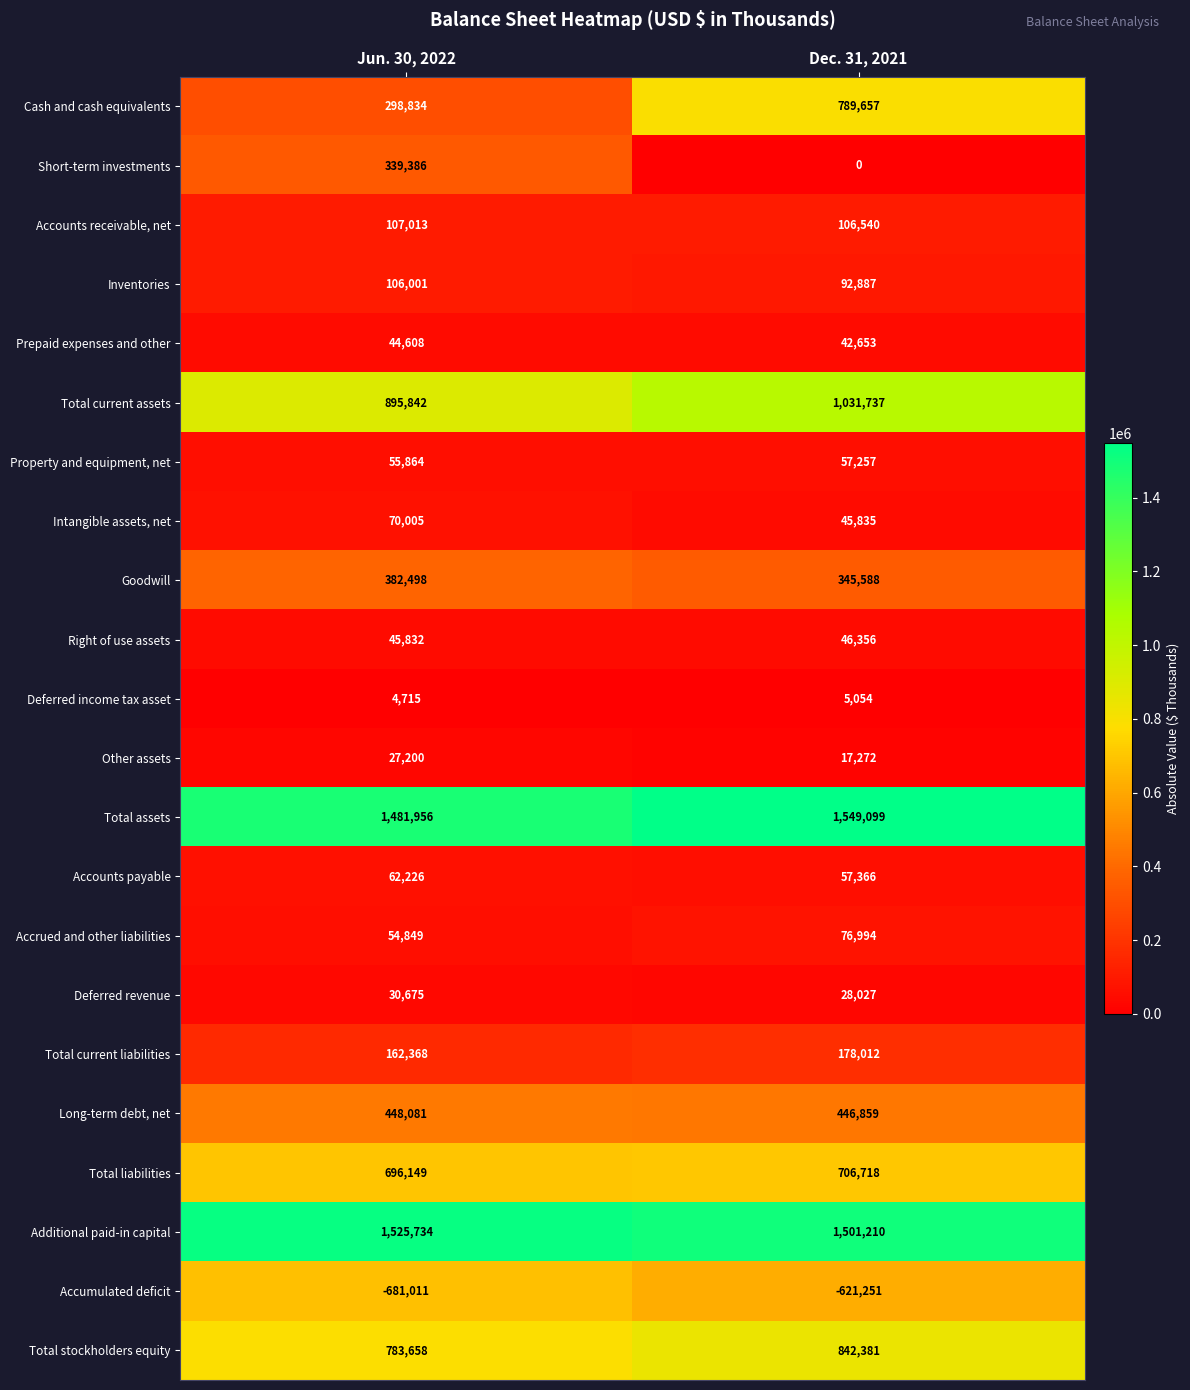

Which category has the lowest value across all series?

Jun. 30, 2022